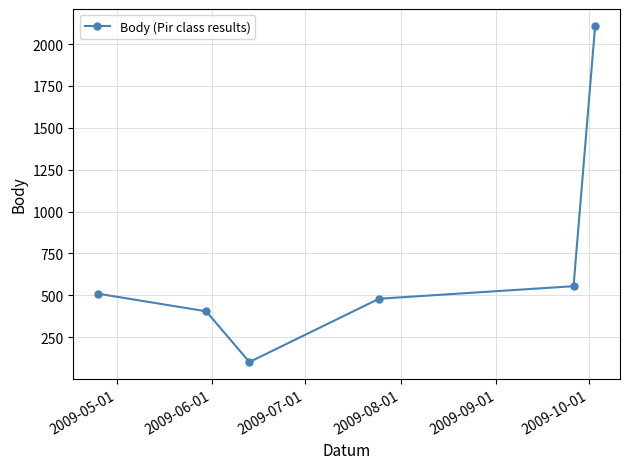

What is the difference between the maximum and minimum values?

2008